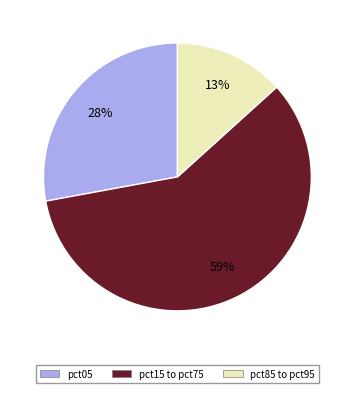

To the nearest percent, what is the combined percentage of pct05 and pct85 to pct95?

41%